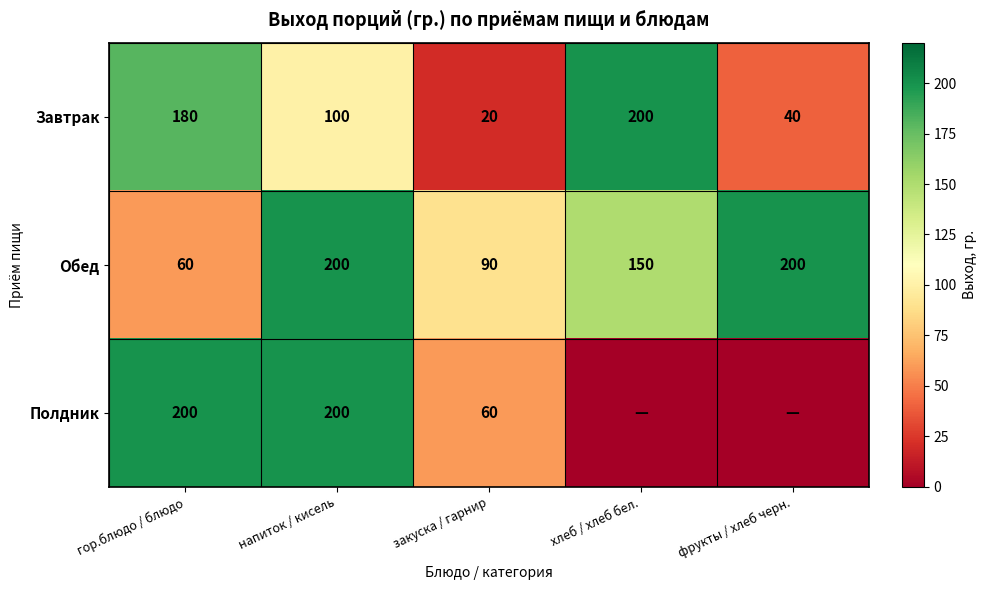

How many values in the Завтрак series are below 100?

2